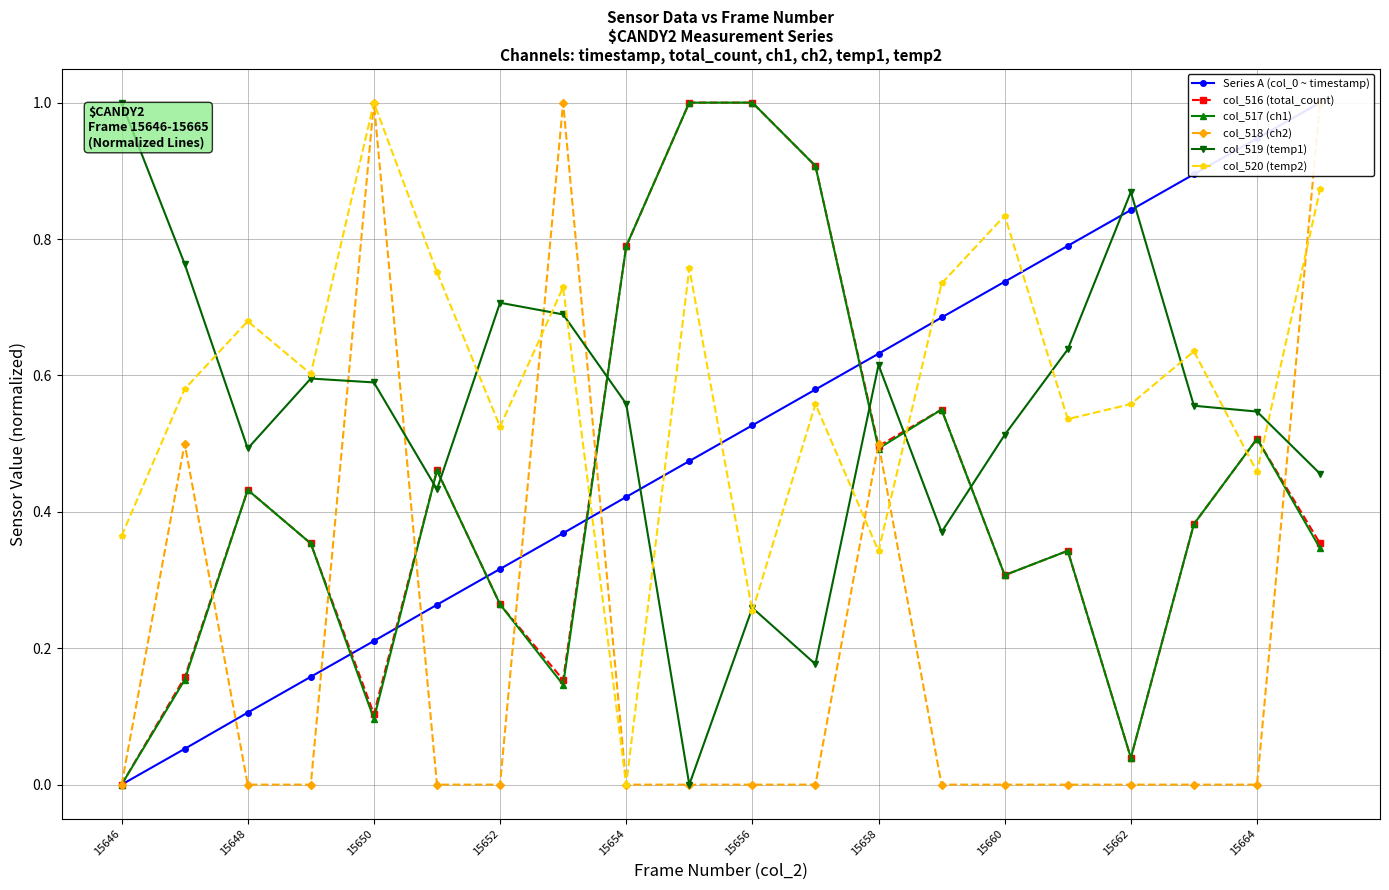

Rank the series by their maximum value, from lowest to highest.

Series A (col_0 ~ timestamp), col_516 (total_count), col_517 (ch1), col_518 (ch2), col_519 (temp1), col_520 (temp2)